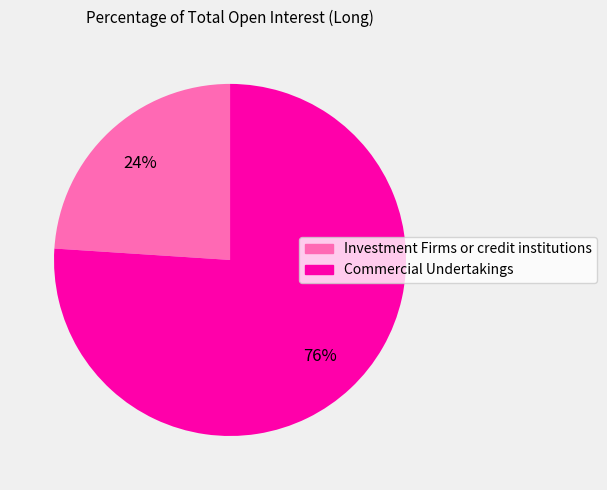

To the nearest percent, what is the average slice percentage?

50%